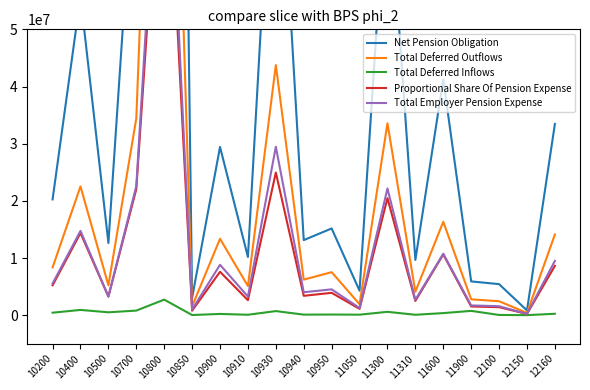

Where is Proportional Share Of Pension Expense nearest to the value 47653294?

10930